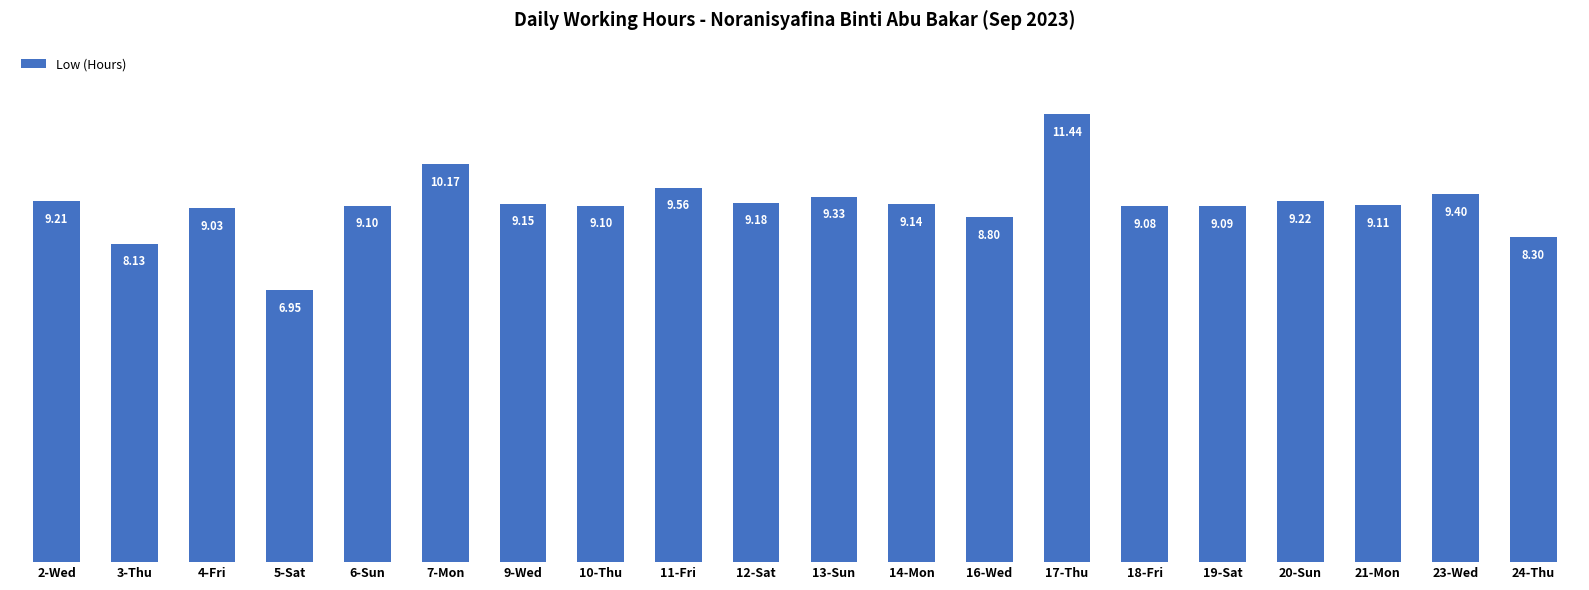

What is the average value?

9.1